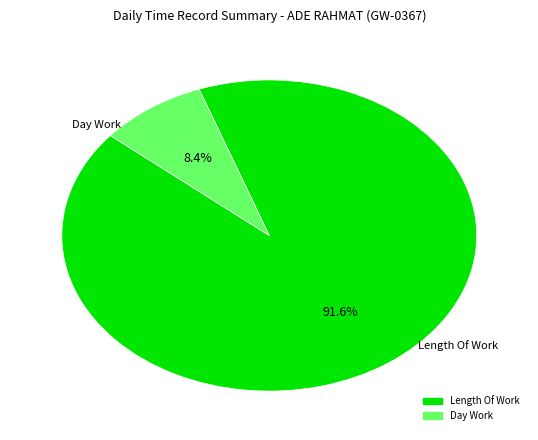

To the nearest percent, what is the difference between the largest and smallest slice percentages?

83%